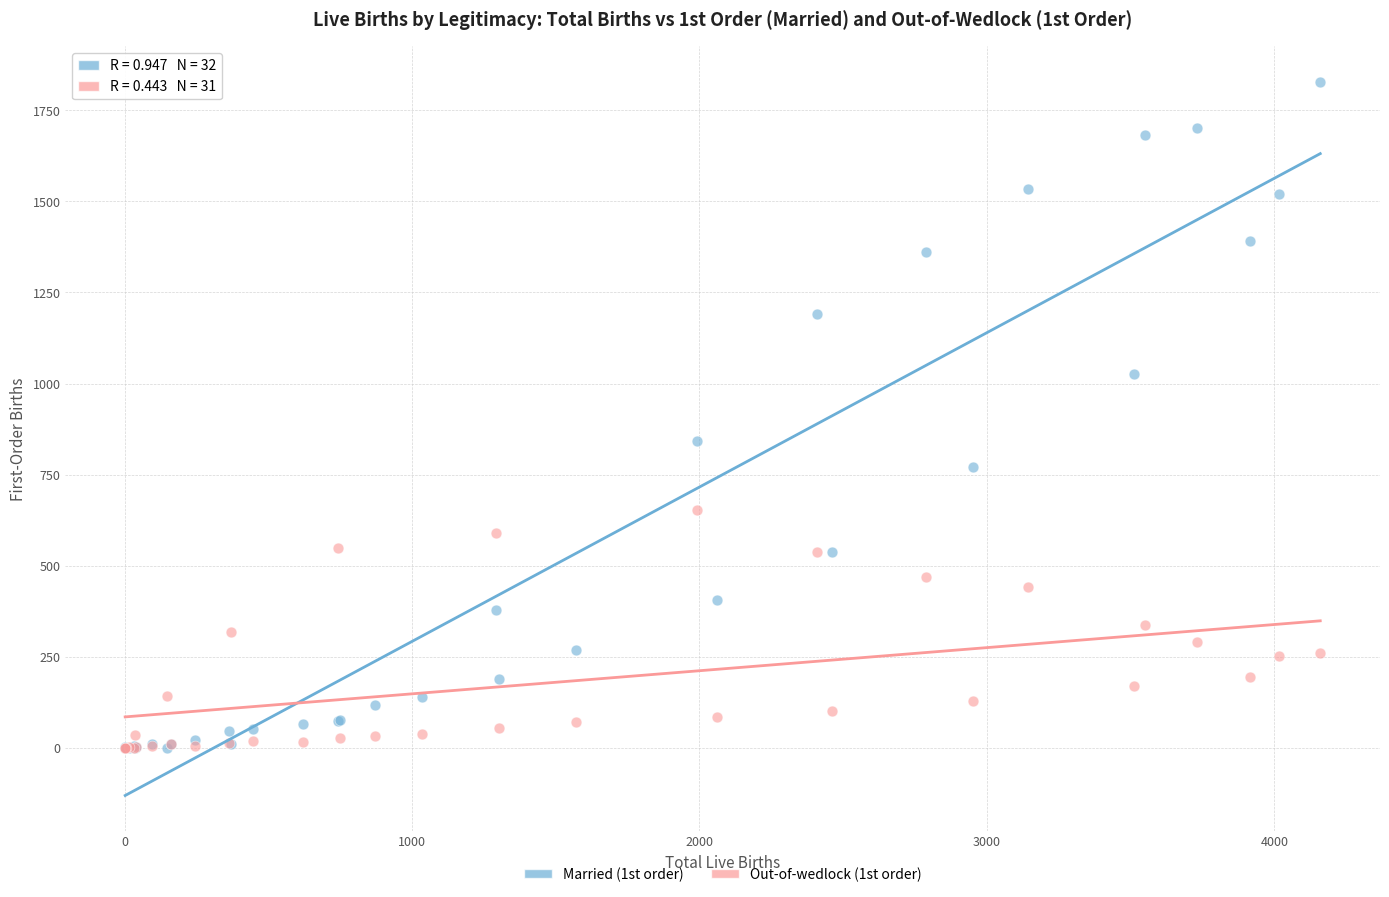

Across all series, what Y value is closest to 913?

842